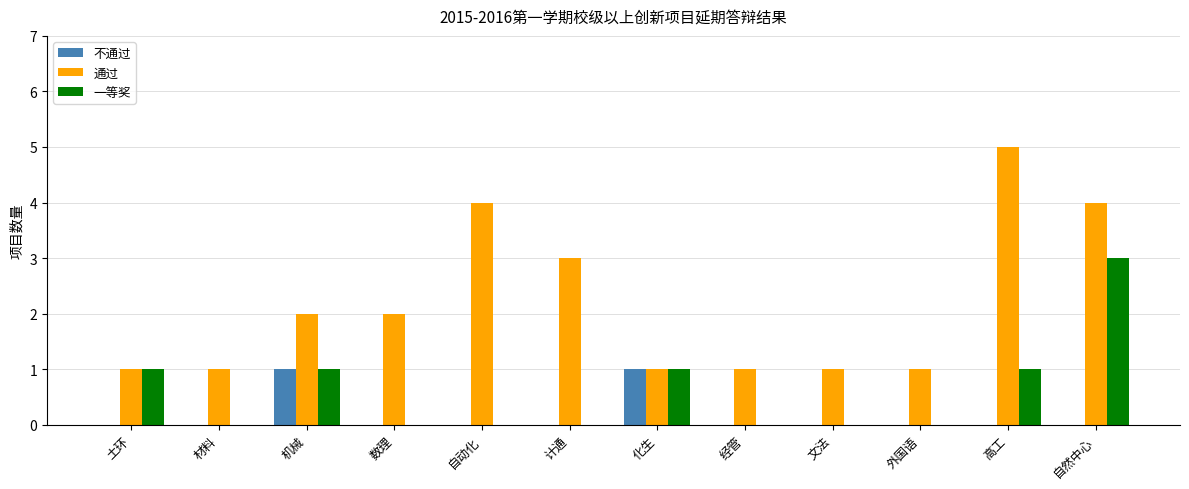

Reading left to right, extract all data points from this chart.

不通过: 土环=0	材料=0	机械=1	数理=0	自动化=0	计通=0	化生=1	经管=0	文法=0	外国语=0	高工=0	自然中心=0
通过: 土环=1	材料=1	机械=2	数理=2	自动化=4	计通=3	化生=1	经管=1	文法=1	外国语=1	高工=5	自然中心=4
一等奖: 土环=1	材料=0	机械=1	数理=0	自动化=0	计通=0	化生=1	经管=0	文法=0	外国语=0	高工=1	自然中心=3